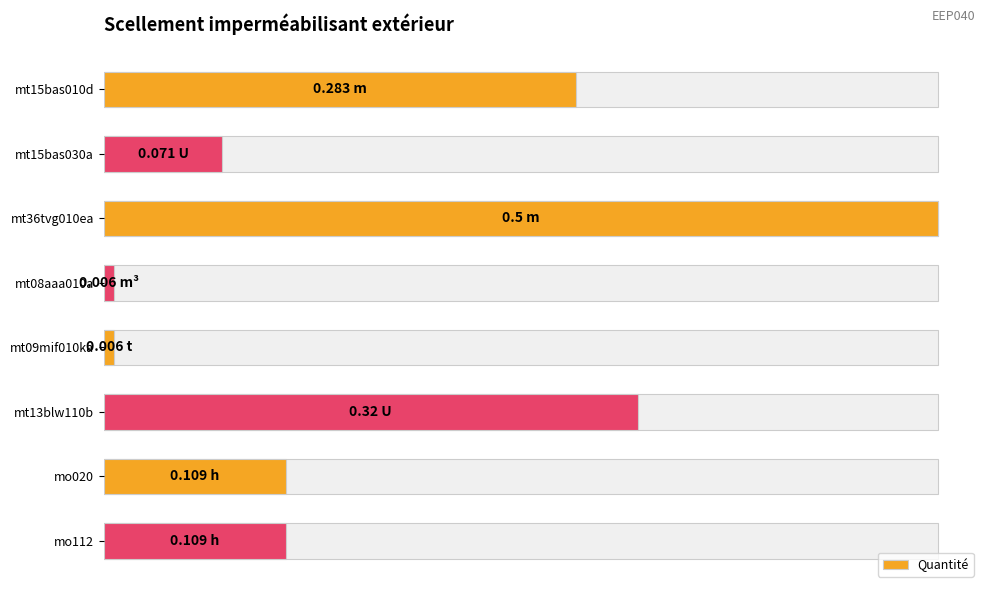

What value does the data have at mt15bas030a?

0.1